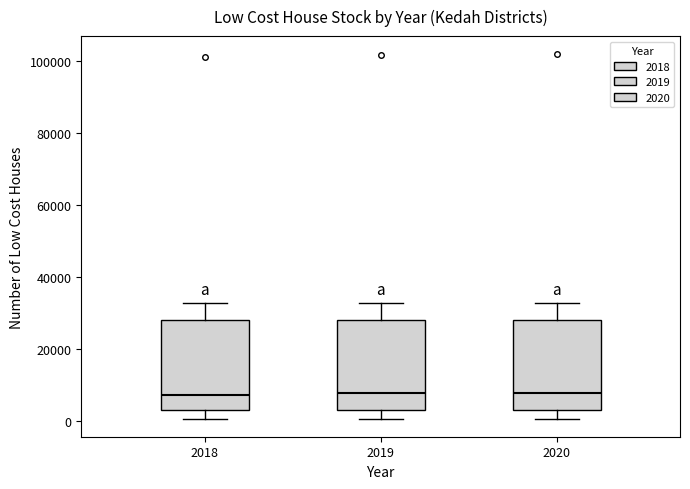

Where does the median line of the box at x = 2020 sit on the y-axis? The values are not printed on the chart, so give them approximately, as read against the axis.

8000